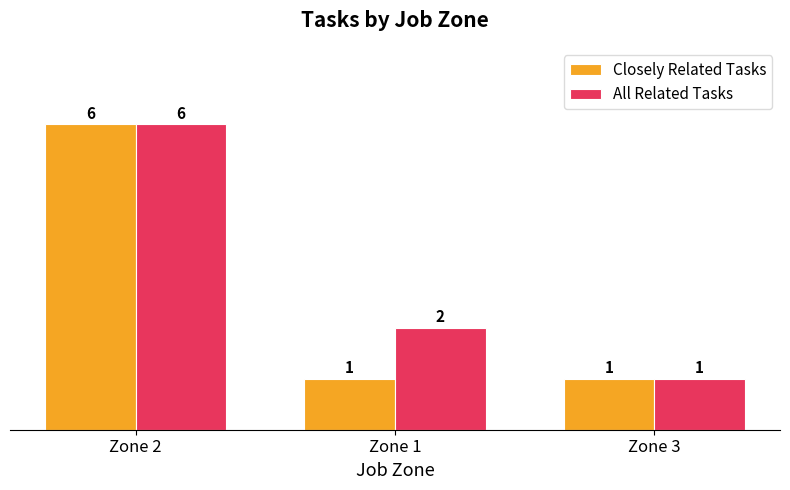

Count the number of data series in this chart.

2